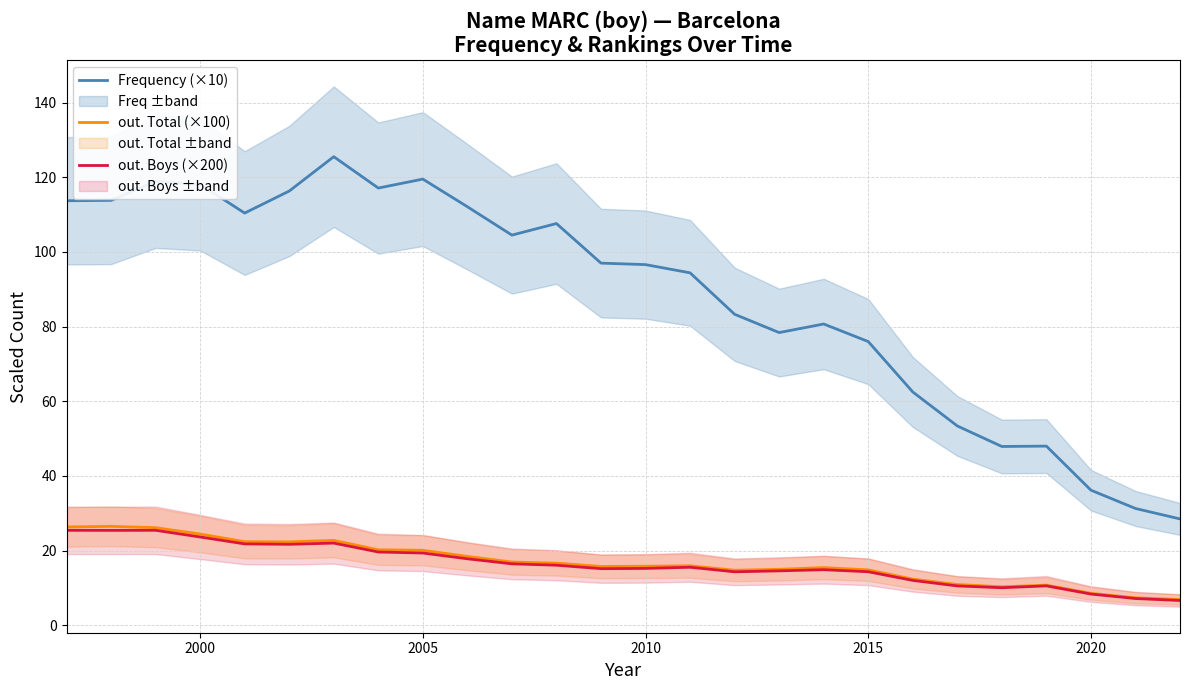

What is the minimum value for Frequency (×10)?

28.5